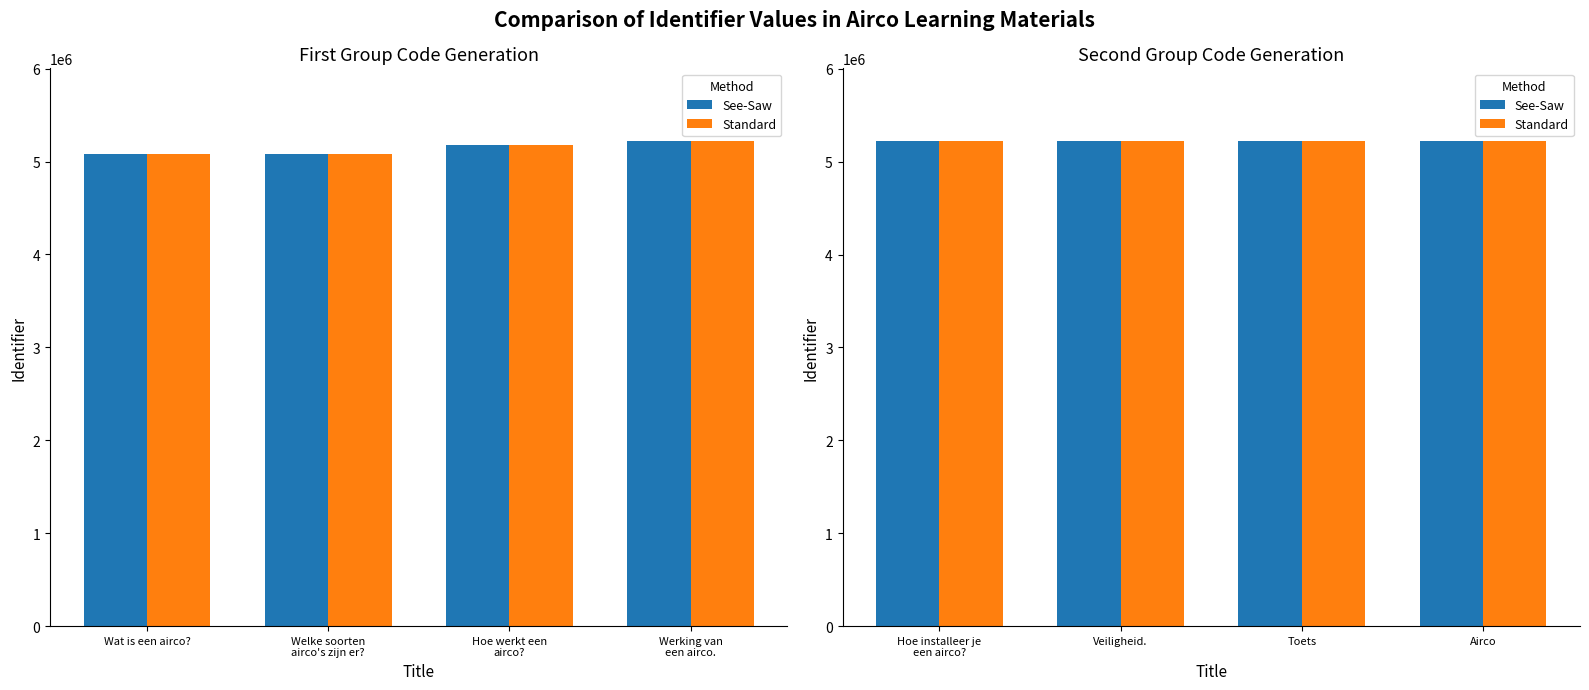

Does the chart contain stacked bars?

No